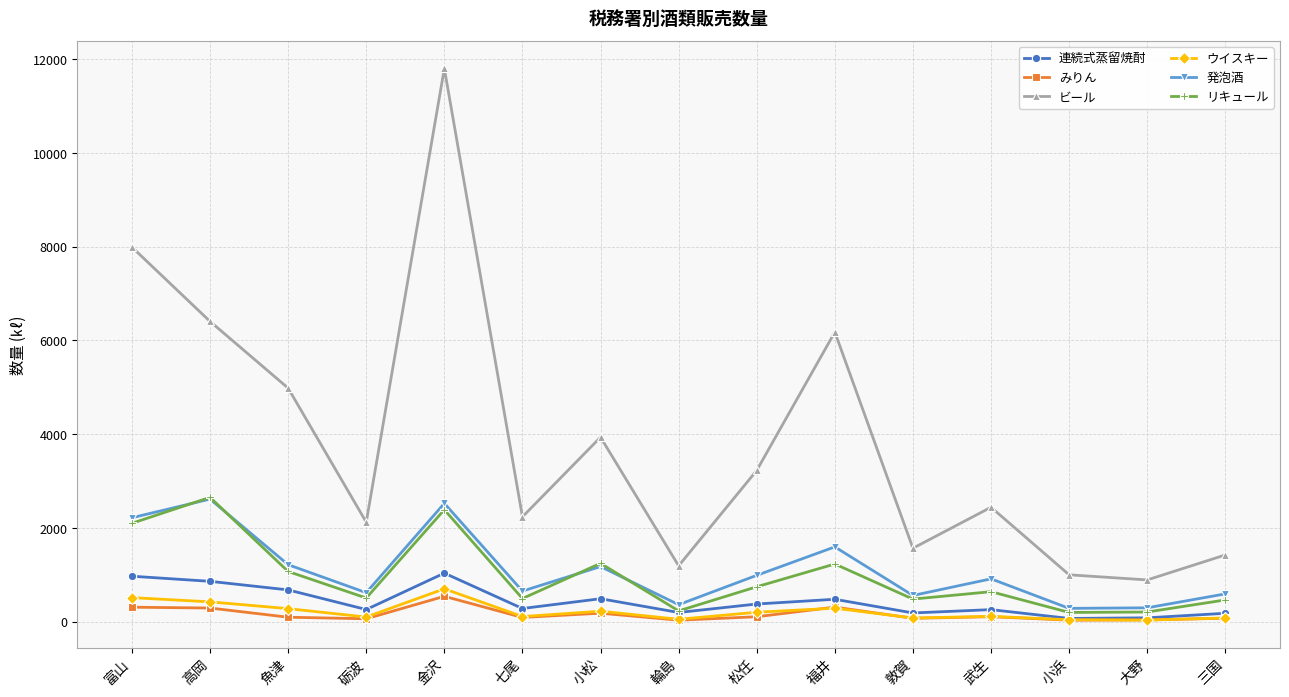

What is the label of the 9th point from the left?

松任